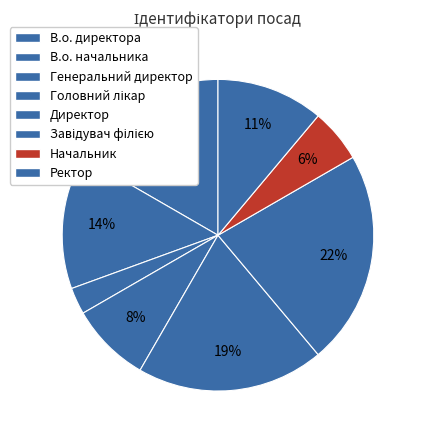

Is it true that Головний лікар is 1% of the pie?

False